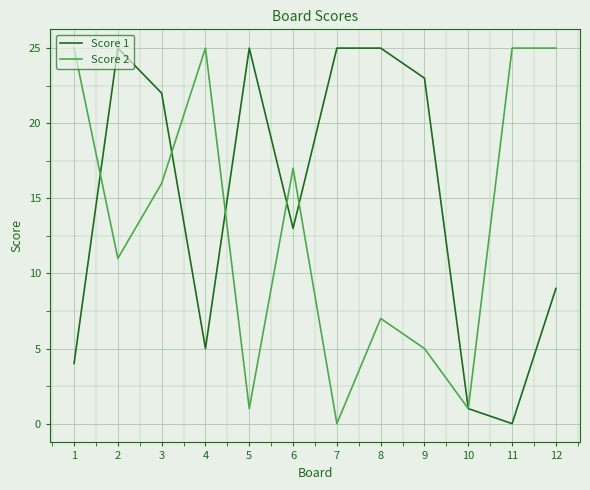

Reading left to right, extract all data points from this chart.

Score 1: 4	25	22	5	25	13	25	25	23	1	0	9
Score 2: 25	11	16	25	1	17	0	7	5	1	25	25